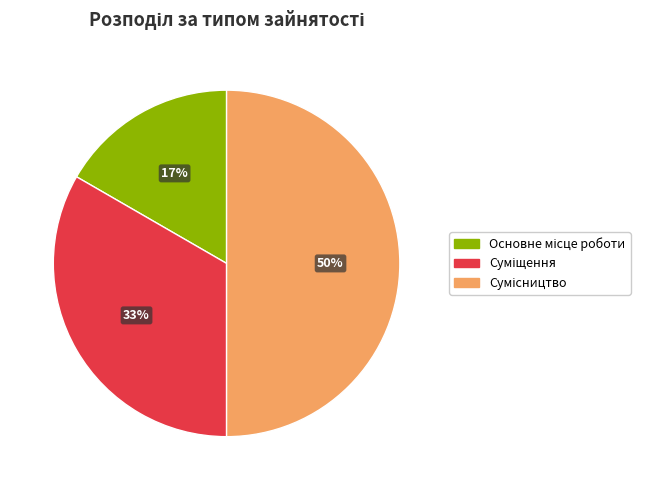

How many slices are in this pie chart?

3